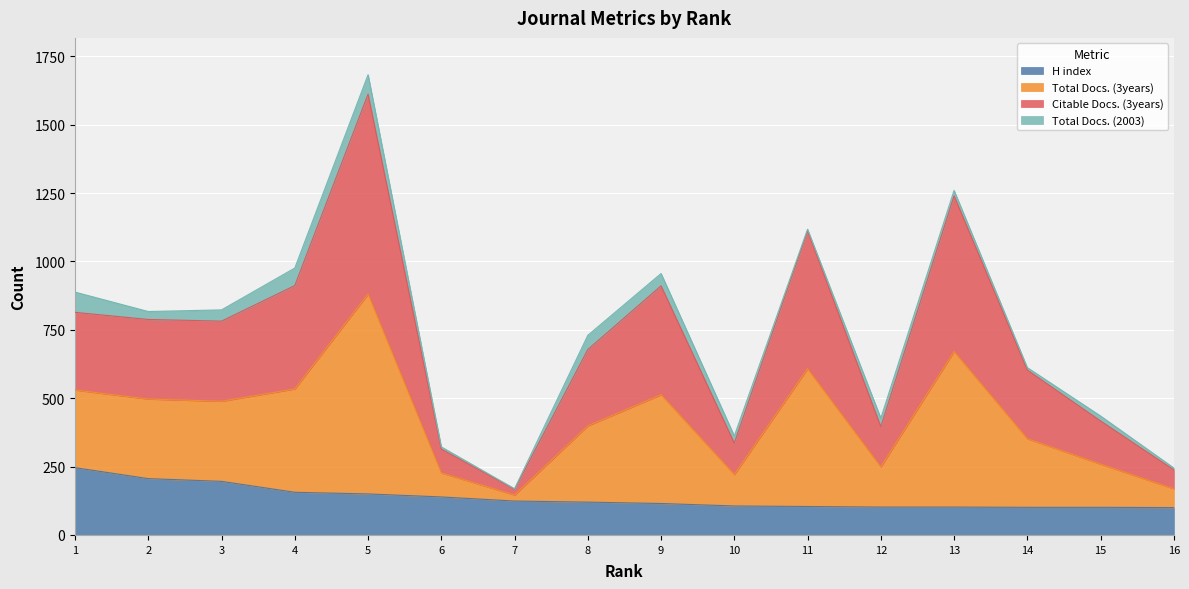

What is the minimum value for H index?

100